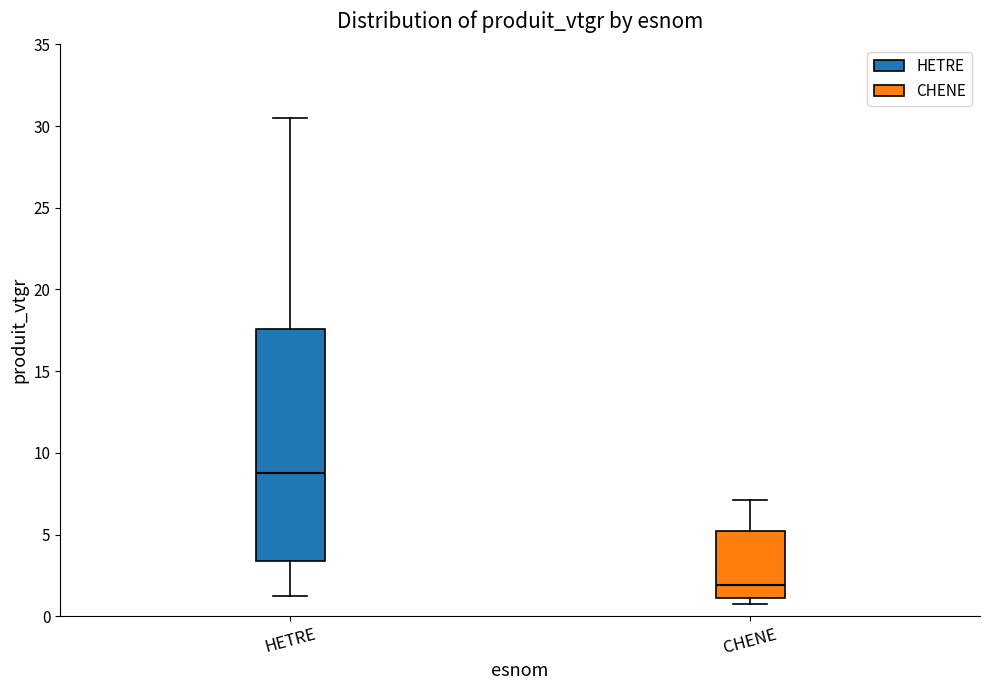

Reading left to right, read every box against the y-axis: the position of its median line, the range the box covers, and the ends of its whiskers. The values are not printed on the chart, so give them approximately, as read against the axis.

HETRE: median 9.0, box 3.5 to 17.5, whiskers 1.0 to 30.5
CHENE: median 2.0, box 1.0 to 5.0, whiskers 0.5 to 7.0